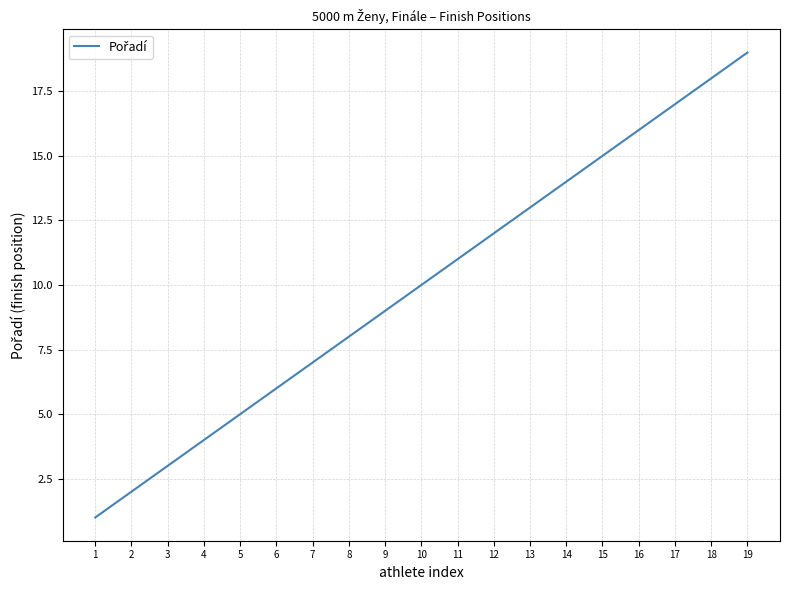

Is it true that the value at 15 is 20?

False